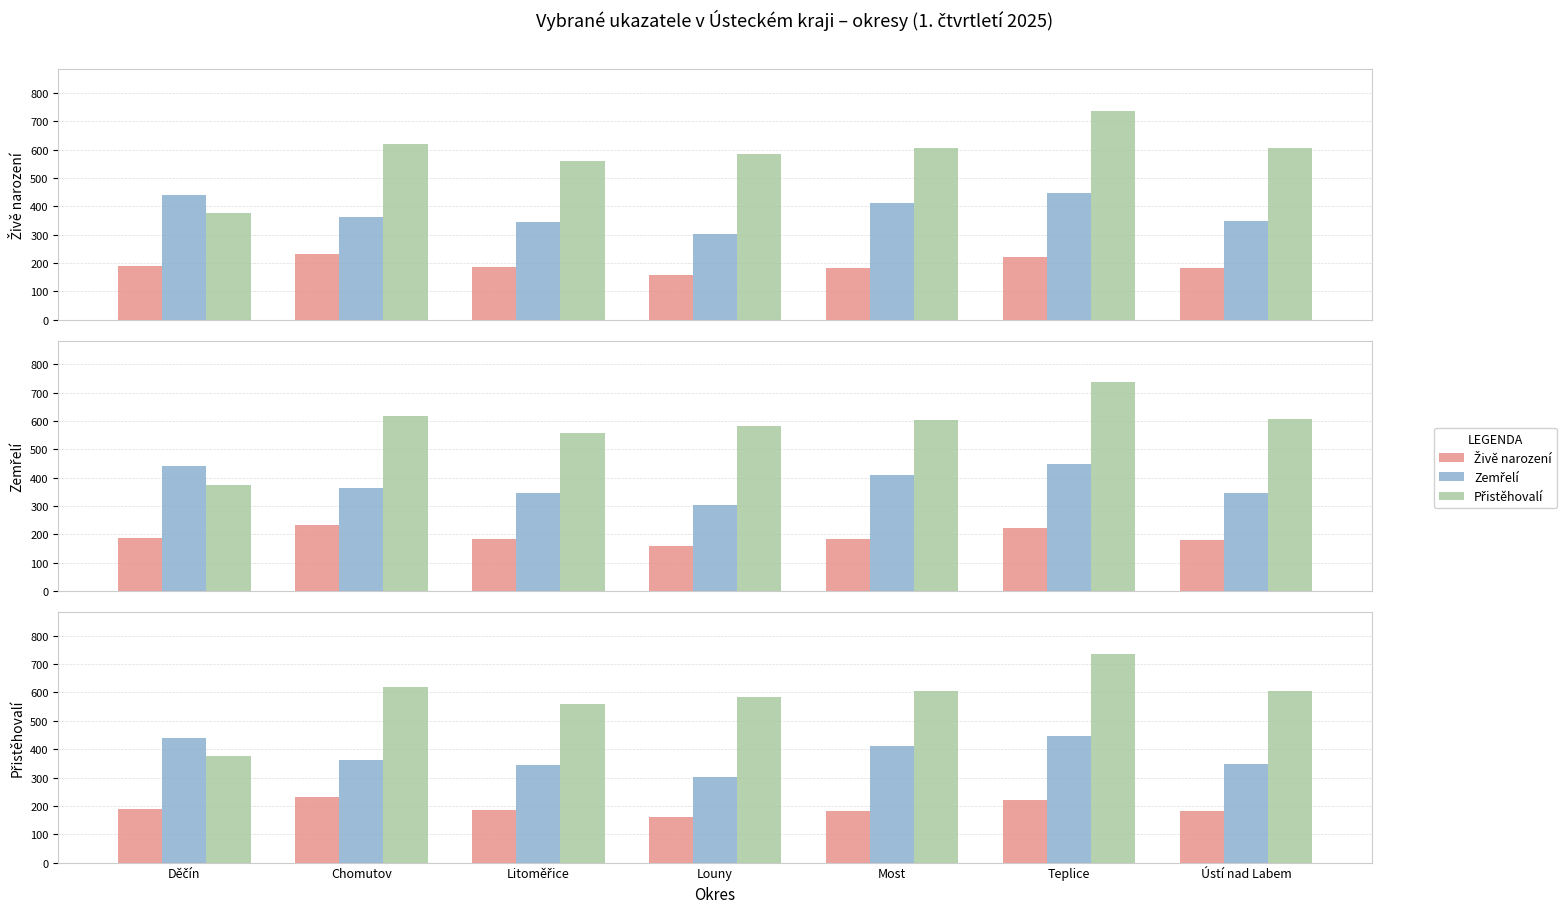

At which label is Živě narození closest to 196?

Děčín